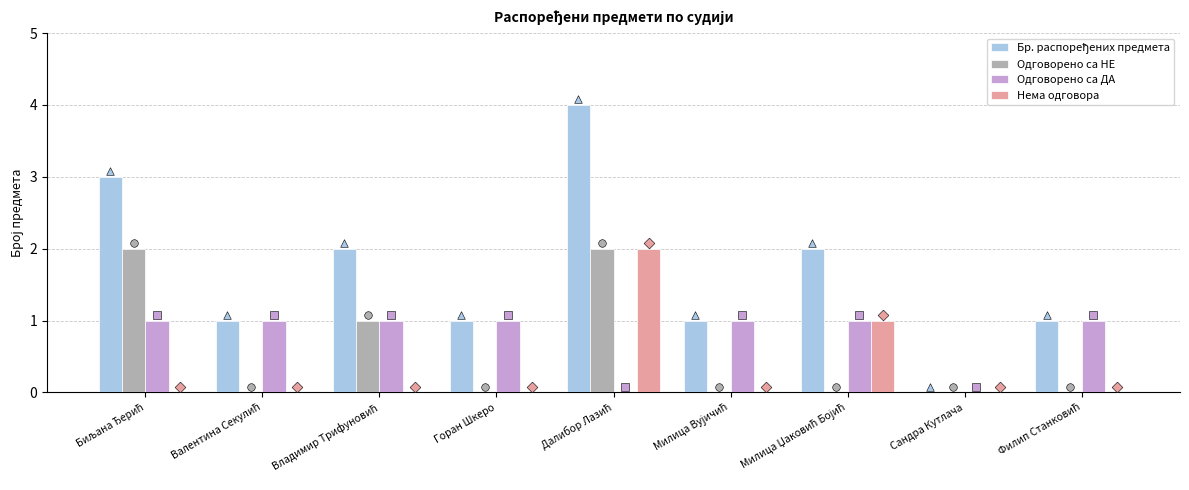

Which series has the largest total across all categories?

Бр. распоређених предмета